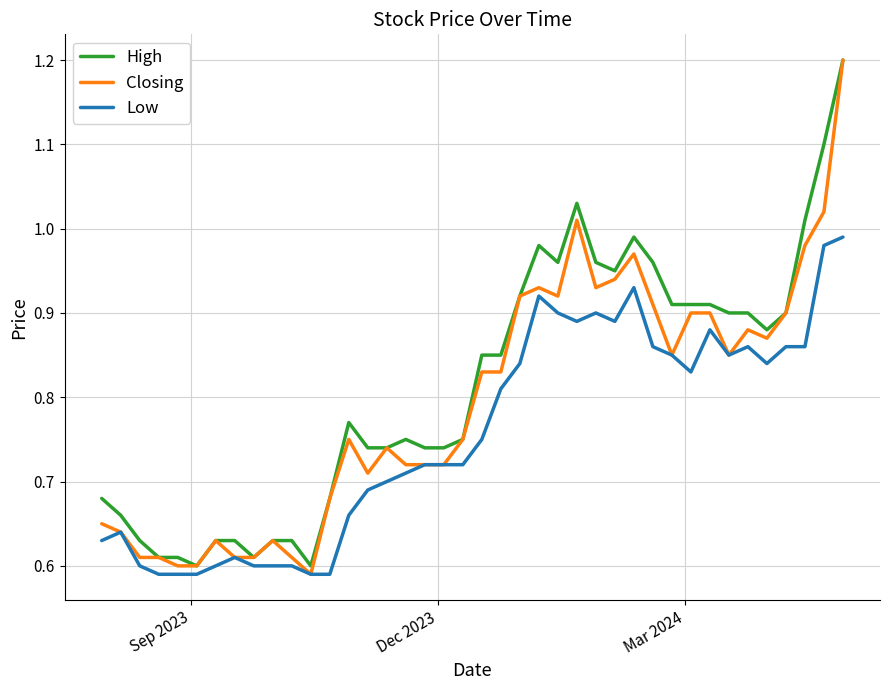

What is the maximum value shown in the chart?

1.2